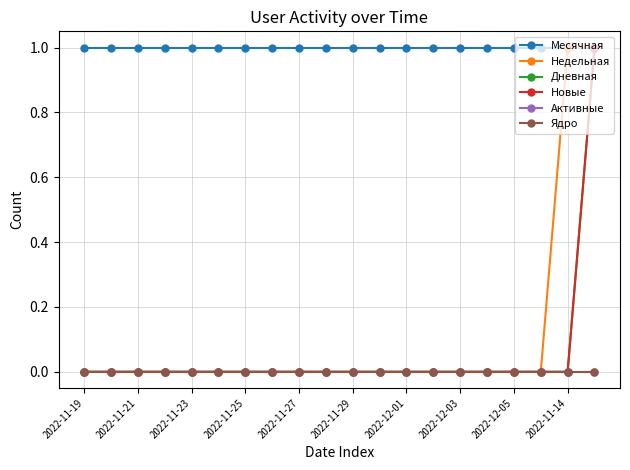

Does the chart have visible grid lines?

Yes